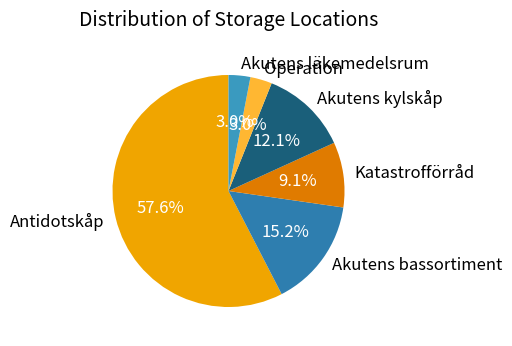

Does Akutens kylskåp account for over 50% of the chart?

No